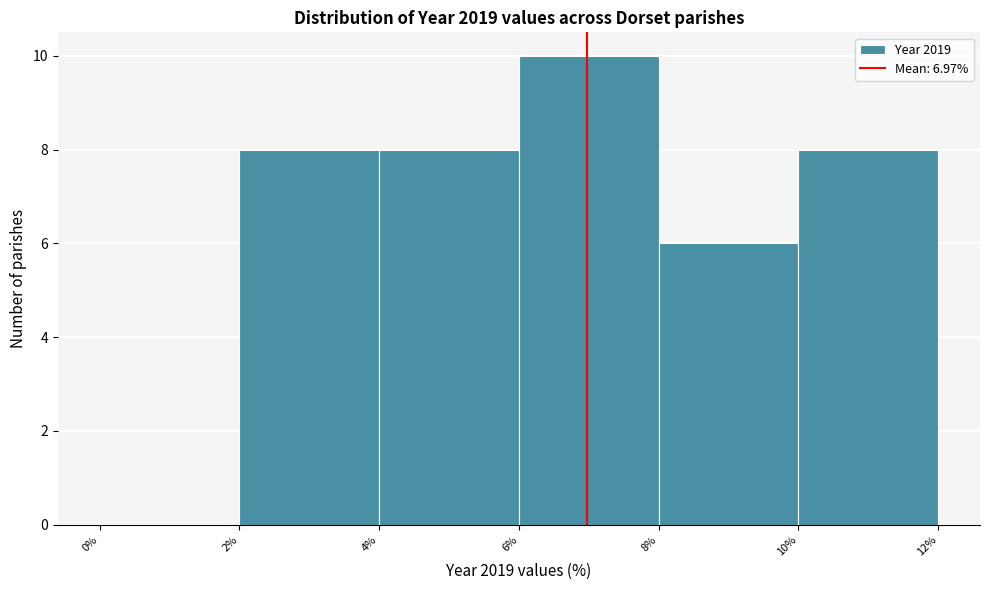

How tall is the bar that spans 10% to 12% on the x-axis? The values are not printed on the chart, so give them approximately, as read against the axis.

8